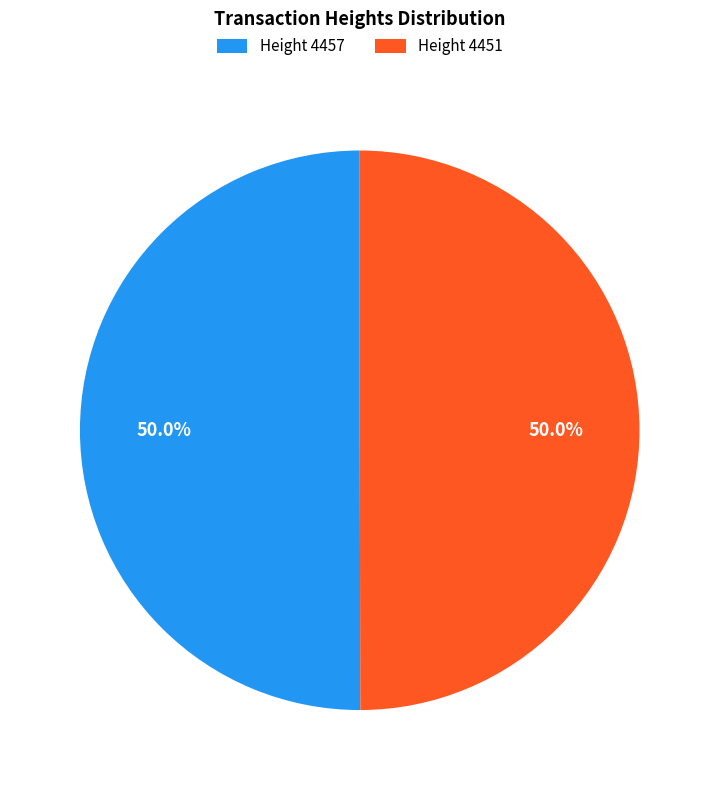

How many slices are in this pie chart?

2